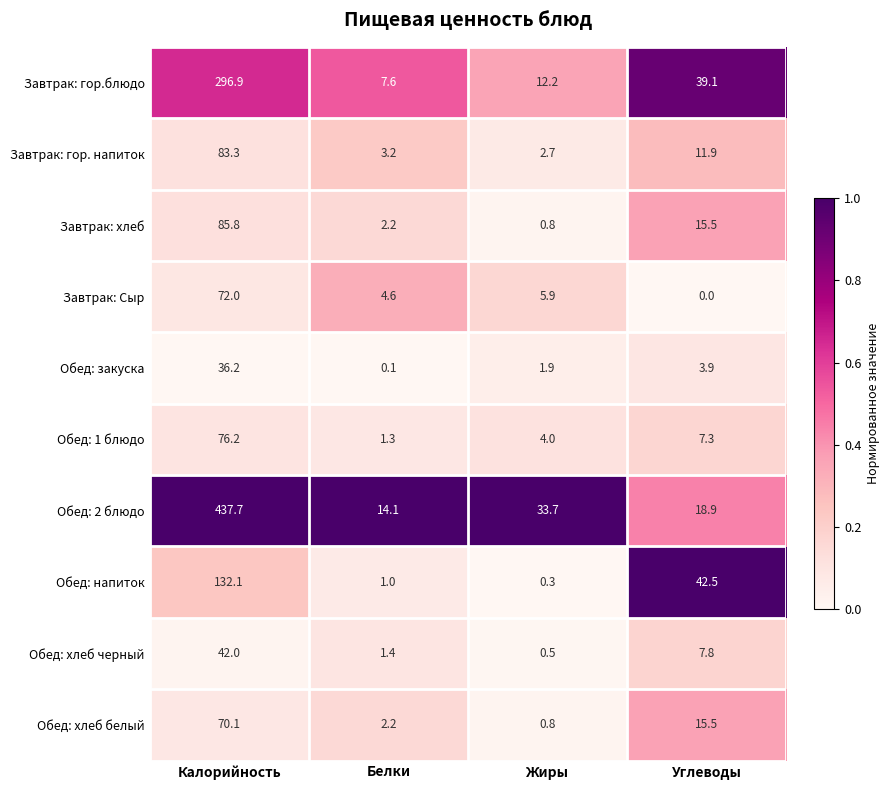

At how many categories does at least one series exceed 0?

4